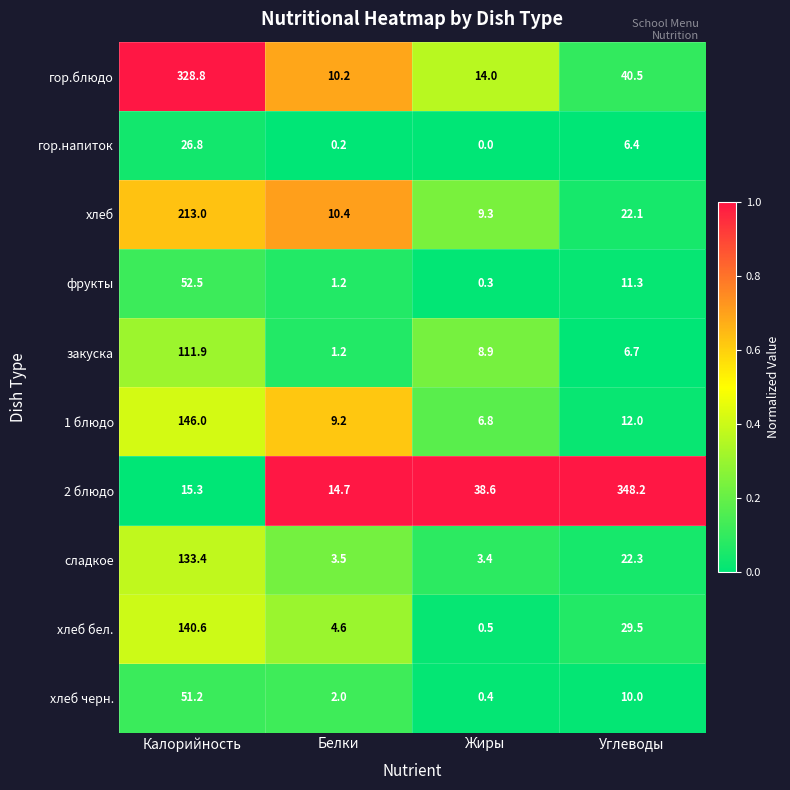

What is the total value across all series at Белки?

57.2